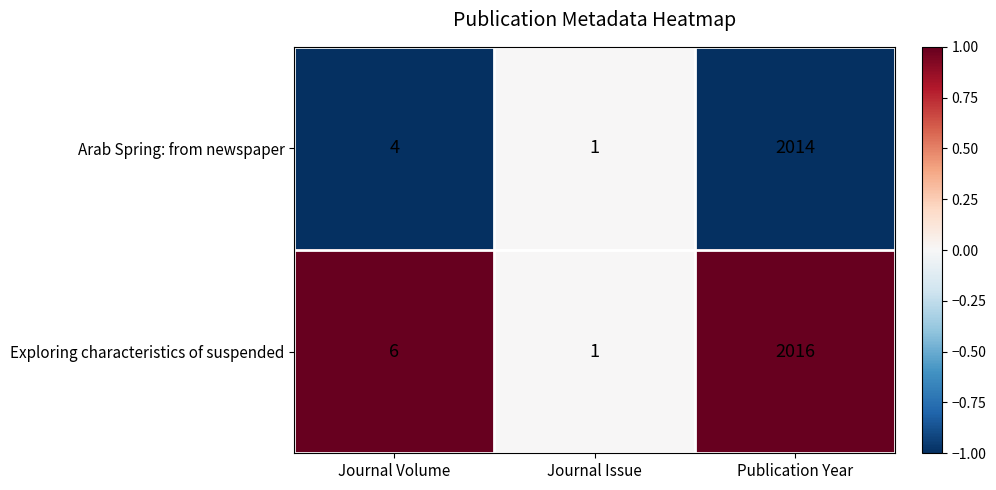

What is the maximum value shown in the chart?

2016